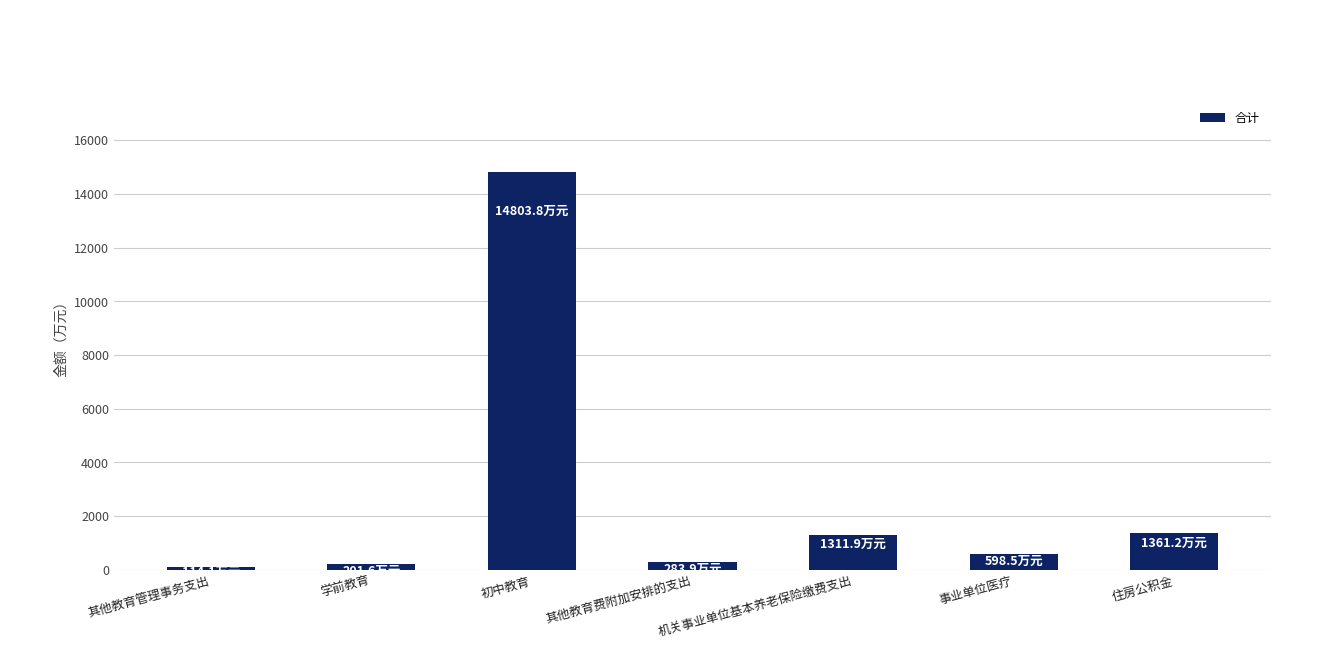

True or false: the data shows 1361.2 at 住房公积金.

True